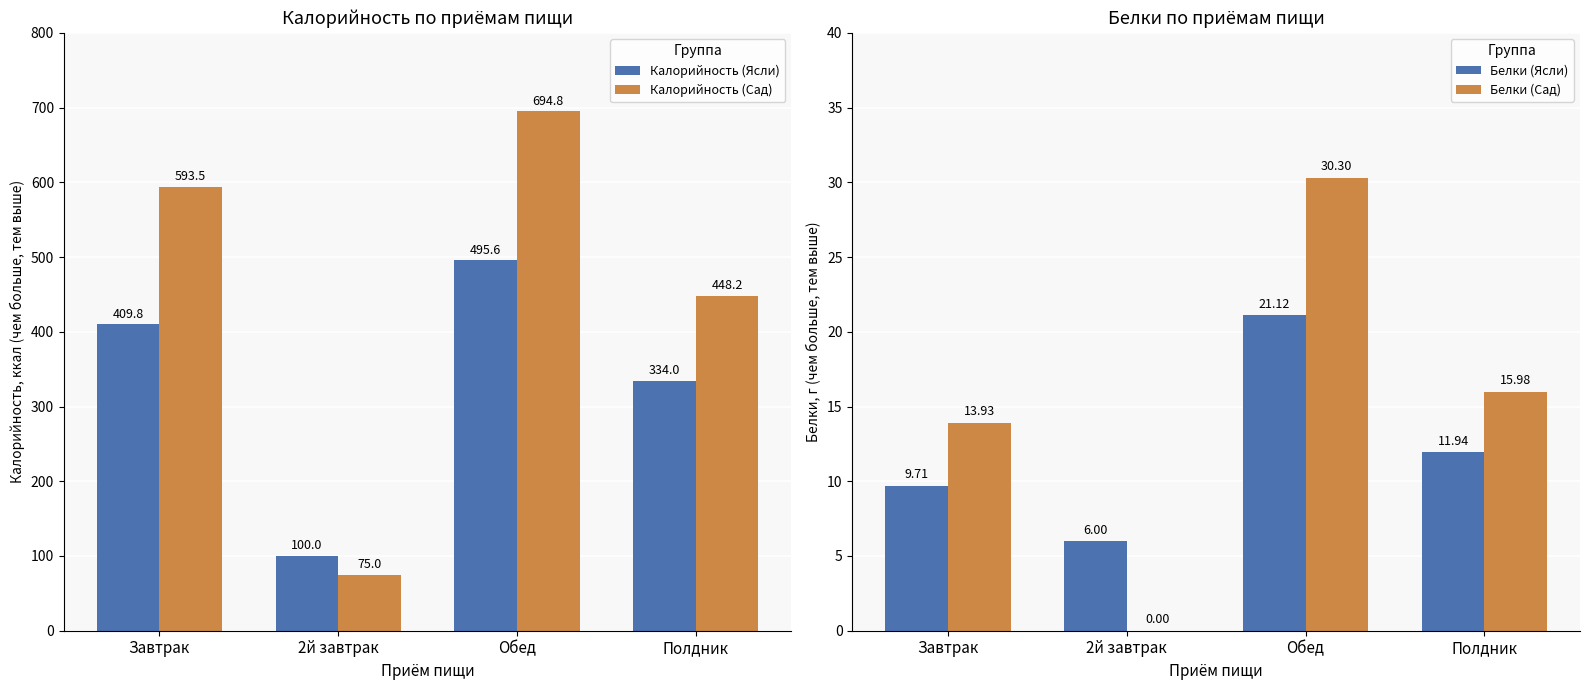

Is it true that Калорийность (Сад) equals 448.2 at Полдник?

True